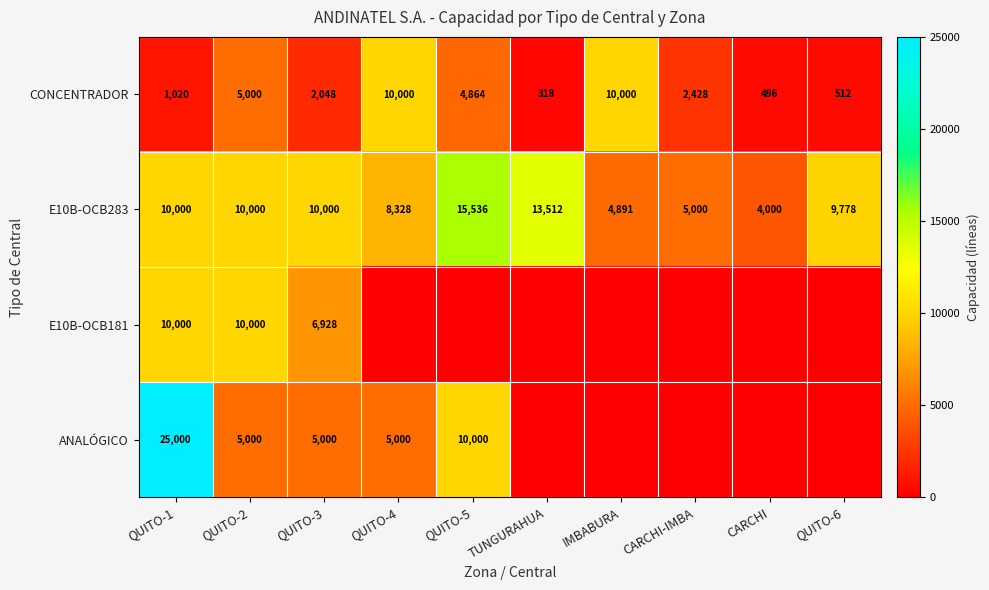

Is it true that CONCENTRADOR equals 496 at CARCHI?

True